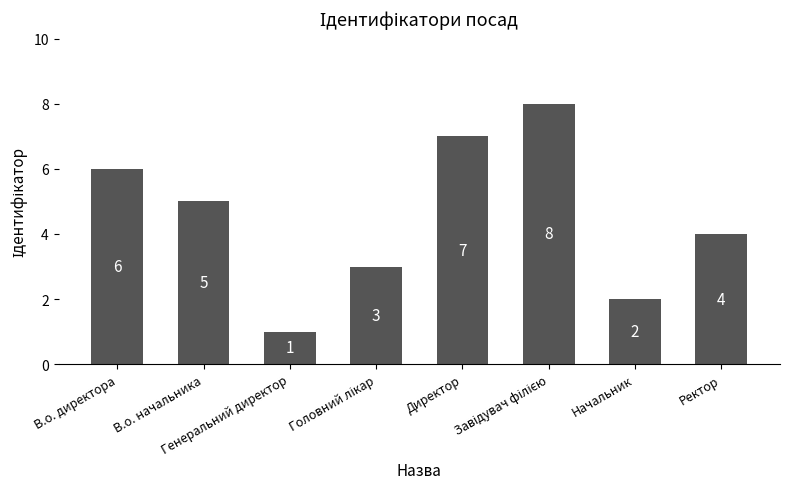

What is the difference between the maximum and minimum values?

7